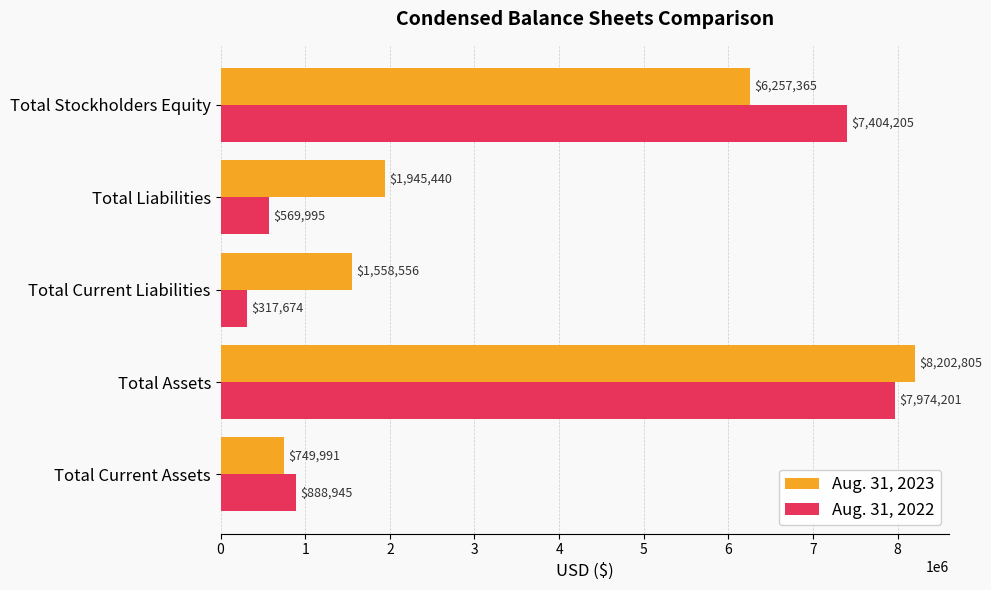

What is the approximate value of Aug. 31, 2023 at Total Liabilities?

1945440